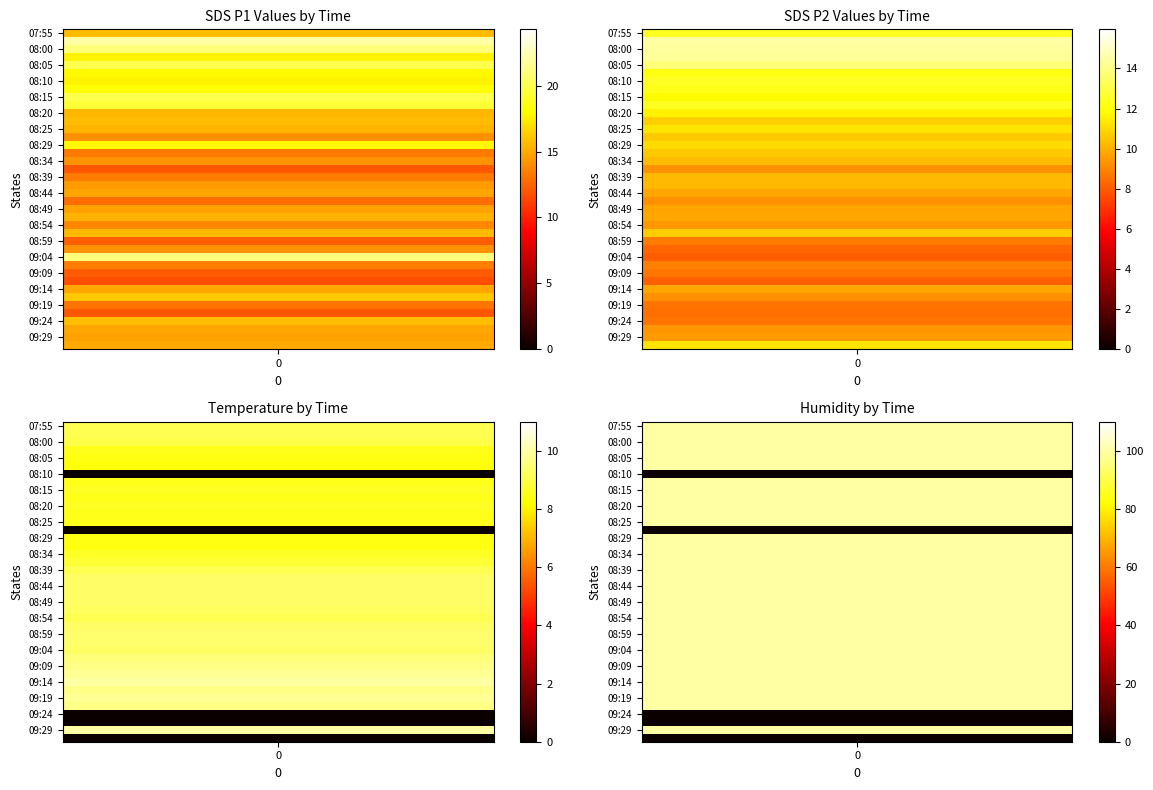

Is it true that Temp equals 3.0 at 09:19?

False